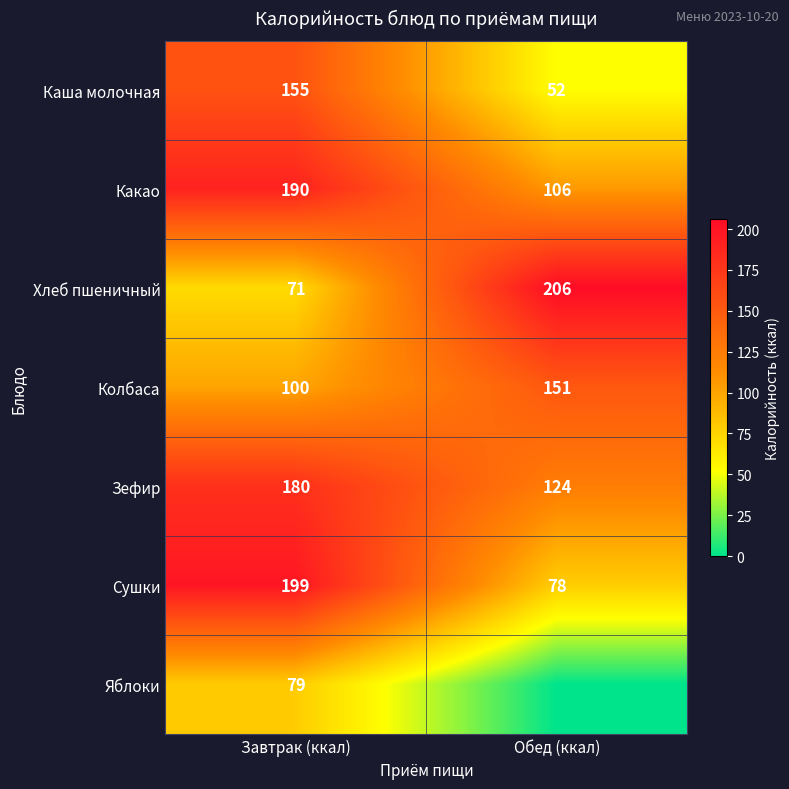

The Какао series shows 65.1 at Обед (ккал). True or false?

False